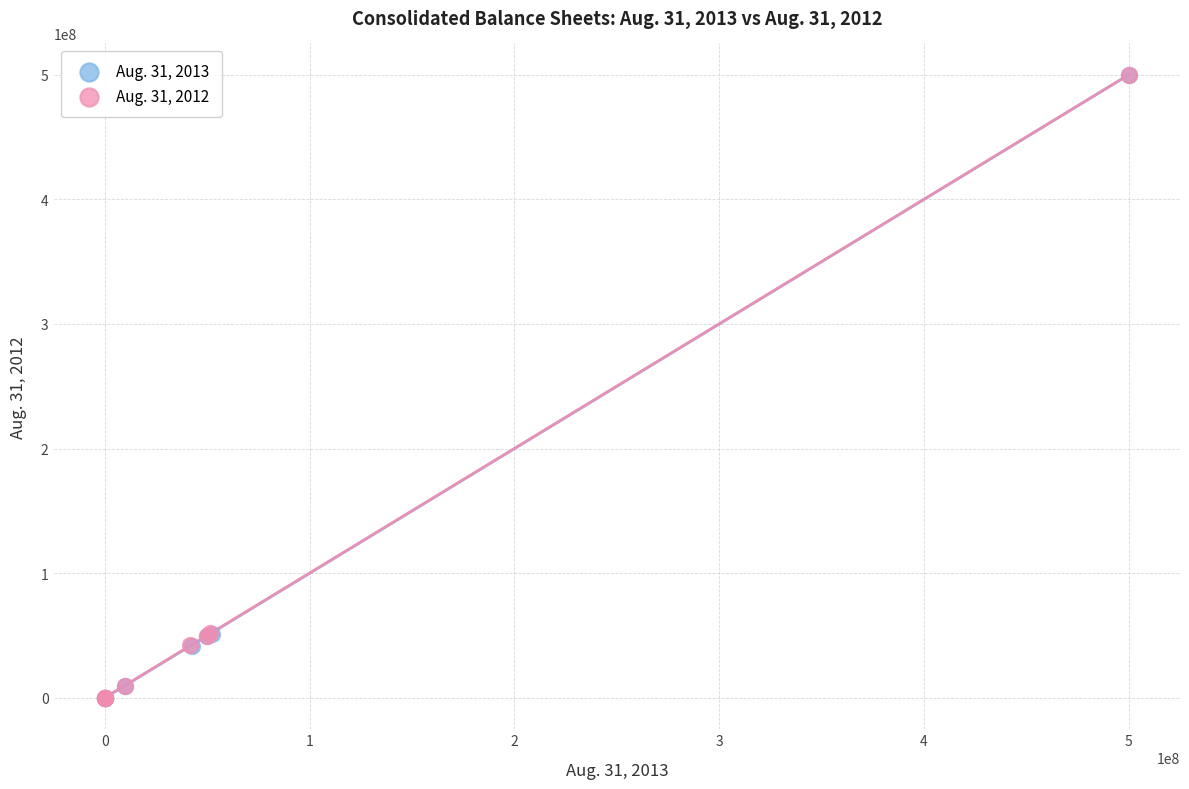

What are all the series names shown in the legend?

Aug. 31, 2013, Aug. 31, 2012